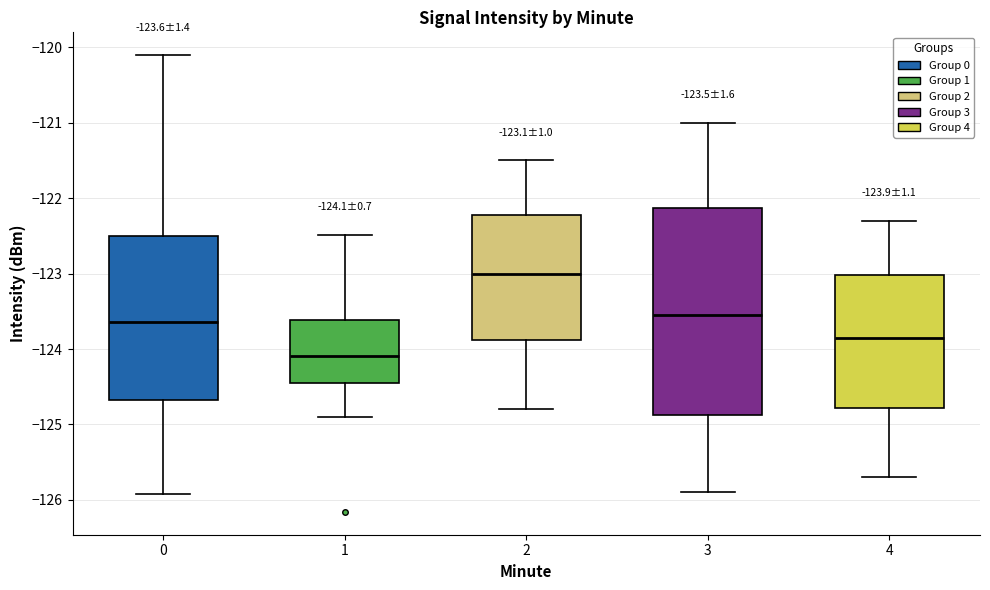

Which box is the tallest, from its lower edge to its upper edge?

3